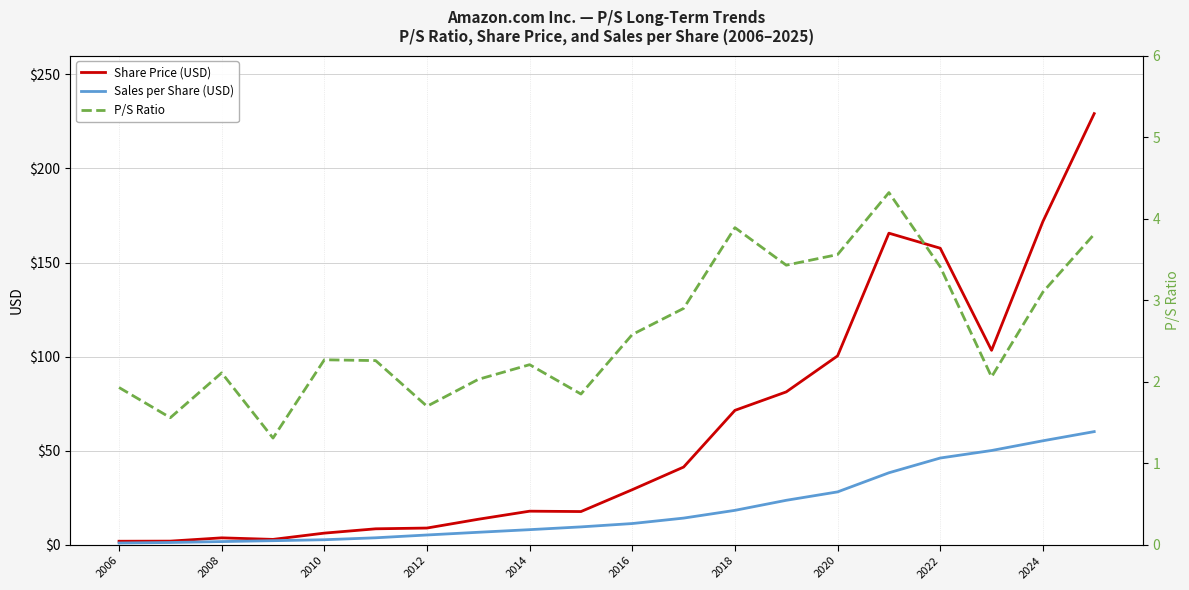

What is the difference between the maximum and minimum values in the Sales per Share (USD) series?

59.2